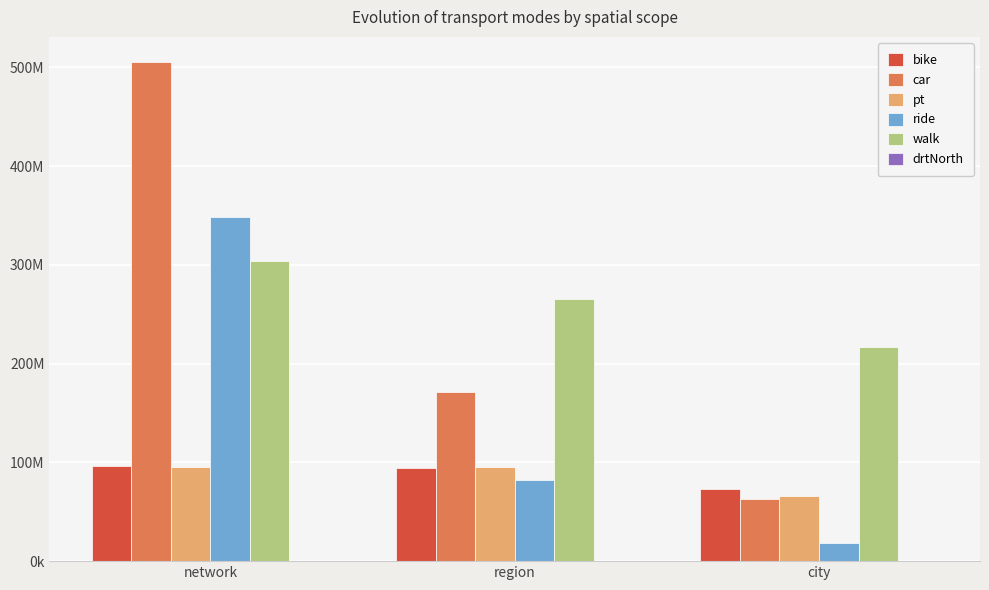

Which category has the highest value across all series?

network